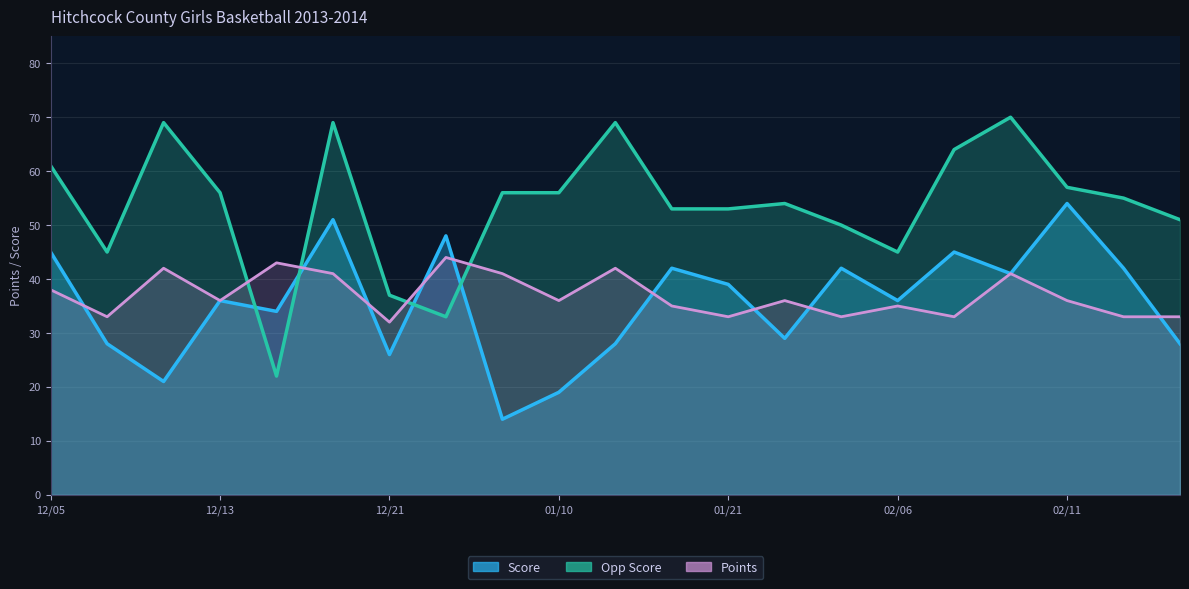

What is the label of the 13th point from the left?

01/21